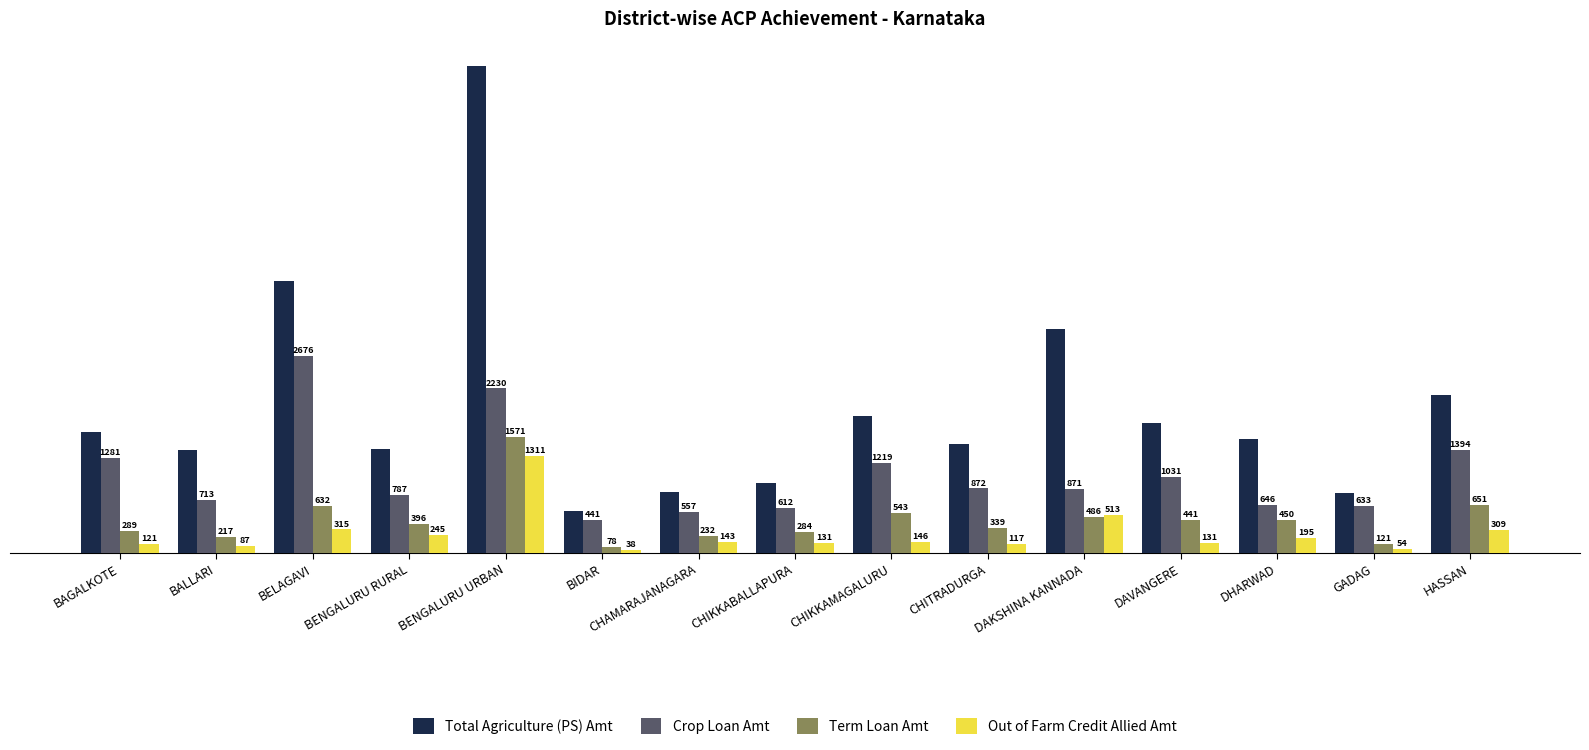

At which category is the sum across all series the highest?

BENGALURU URBAN